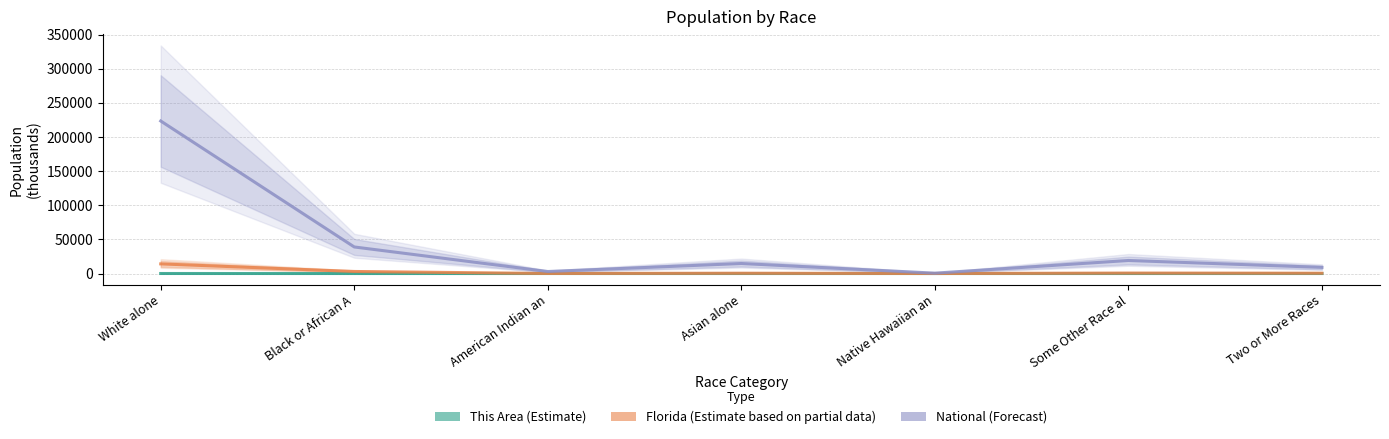

Reading left to right, transcribe all the data shown in this chart.

This Area: 31.8	1.8	0.1	1.3	0.0	0.5	0.6
Florida: 14109.2	2999.9	71.5	454.8	12.3	681.1	472.6
National: 223553.3	38929.3	2932.2	14674.3	540.0	19107.4	9009.1